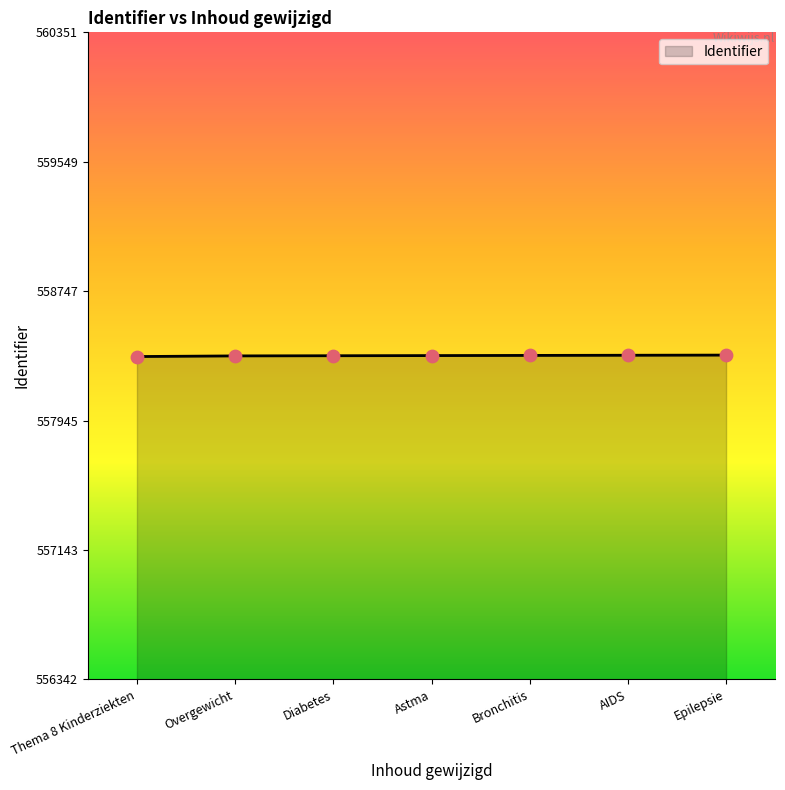

What is the ratio of the value at Thema 8 Kinderziekten to the value at Diabetes?

1.0